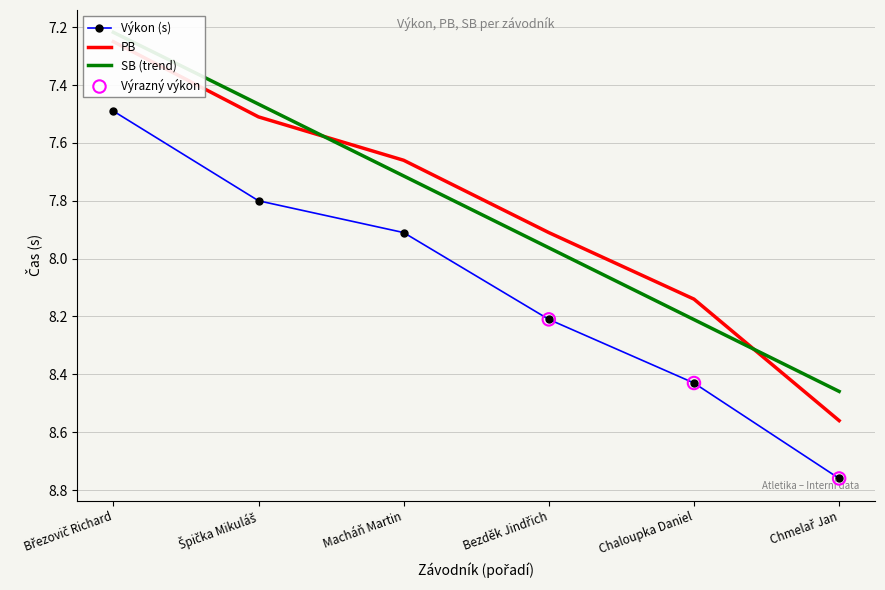

How many values in the Výkon (s) series are below 8?

3